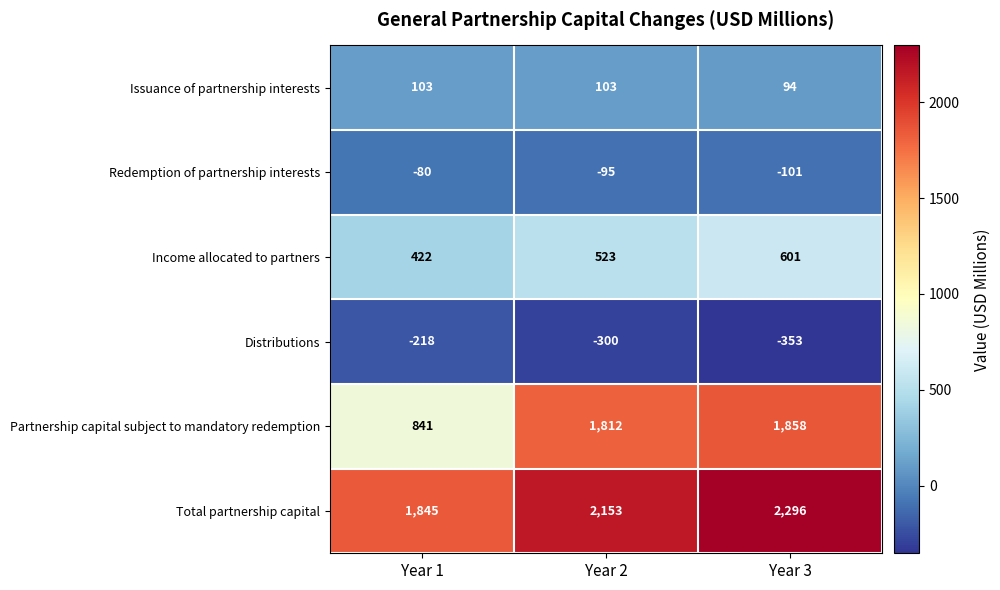

At how many categories does at least one series exceed 303?

3